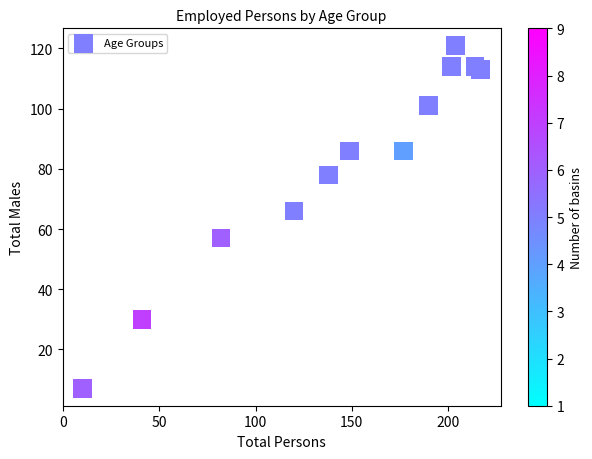

What is the average X value?

145